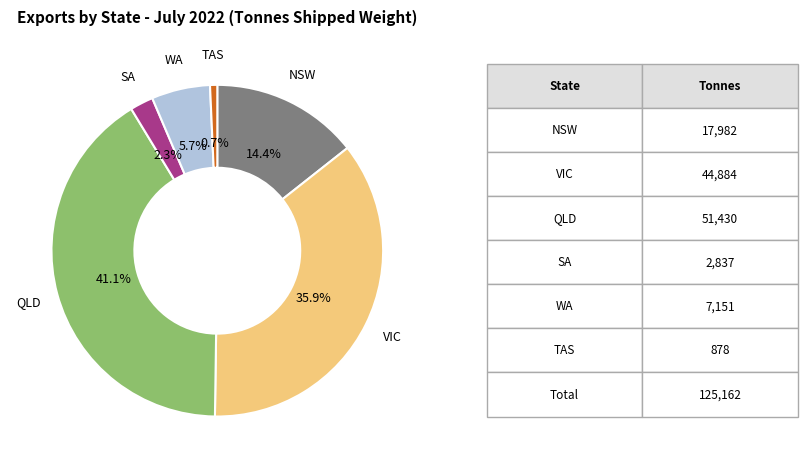

Is there any slice that represents more than half of the pie?

No